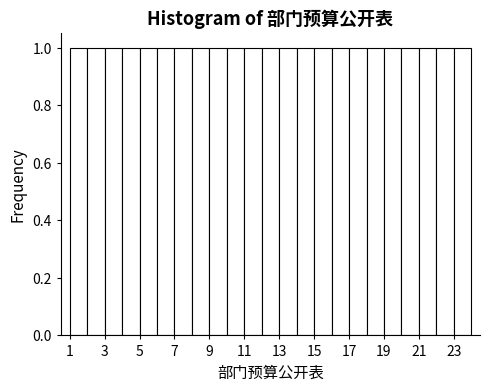

Reading left to right, transcribe this chart: for each bar, give the range it covers on the x-axis and its height. The values are not printed on the chart, so give them approximately, as read against the axis.

1 to 2: 1
2 to 3: 1
3 to 4: 1
4 to 5: 1
5 to 6: 1
6 to 7: 1
7 to 8: 1
8 to 9: 1
9 to 10: 1
10 to 11: 1
11 to 12: 1
12 to 13: 1
13 to 14: 1
14 to 15: 1
15 to 16: 1
16 to 17: 1
17 to 18: 1
18 to 19: 1
19 to 20: 1
20 to 21: 1
21 to 22: 1
22 to 23: 1
23 to 24: 1